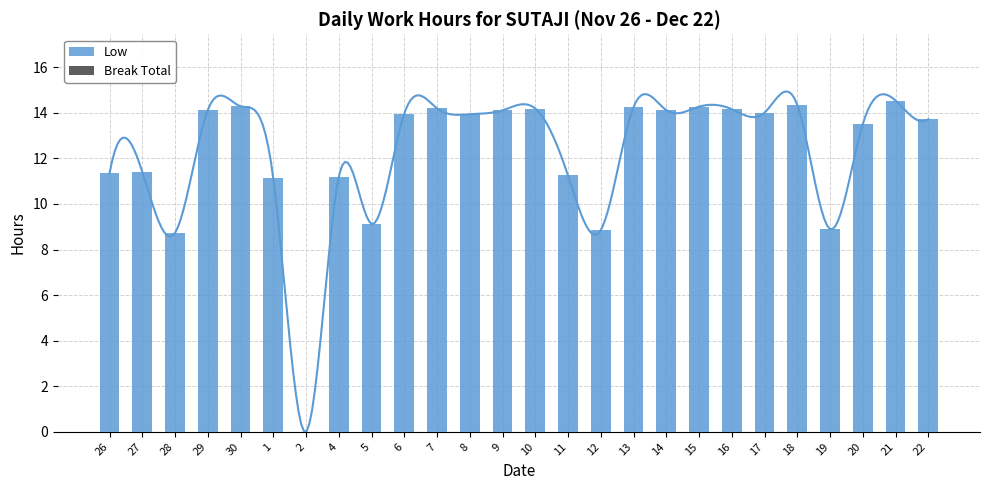

How many series are shown in this chart?

2